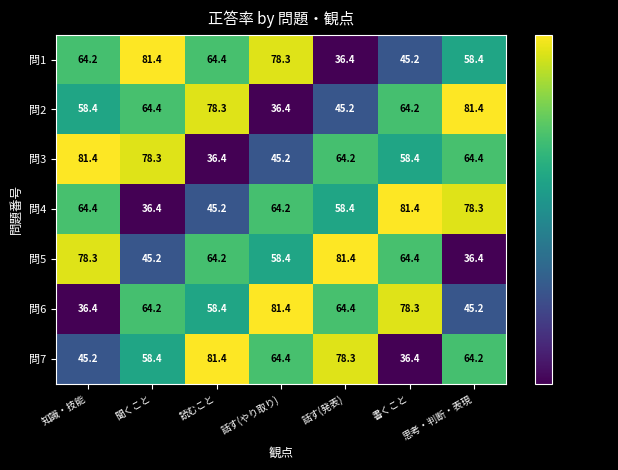

Is it true that 問3 equals 58.4 at 書くこと?

True